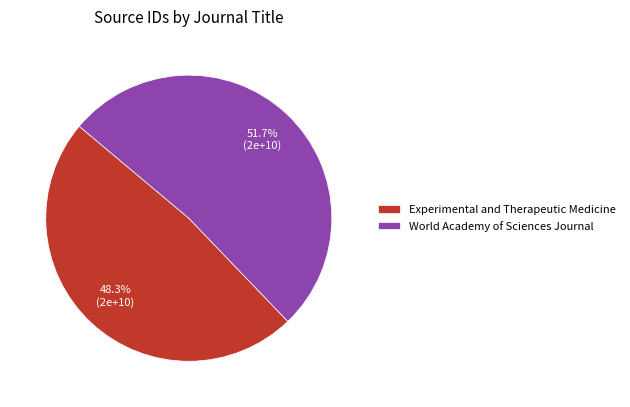

To the nearest percent, what is the difference between the World Academy of Sciences Journal and Experimental and Therapeutic Medicine slice percentages?

3%